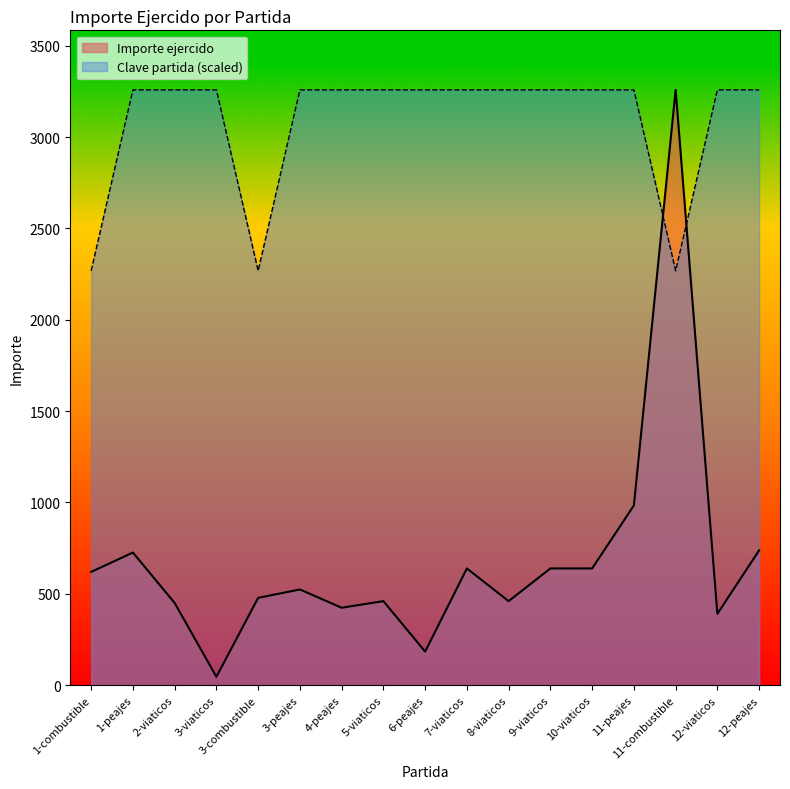

What is the difference between the highest and lowest values at 3-viaticos?

3212.5